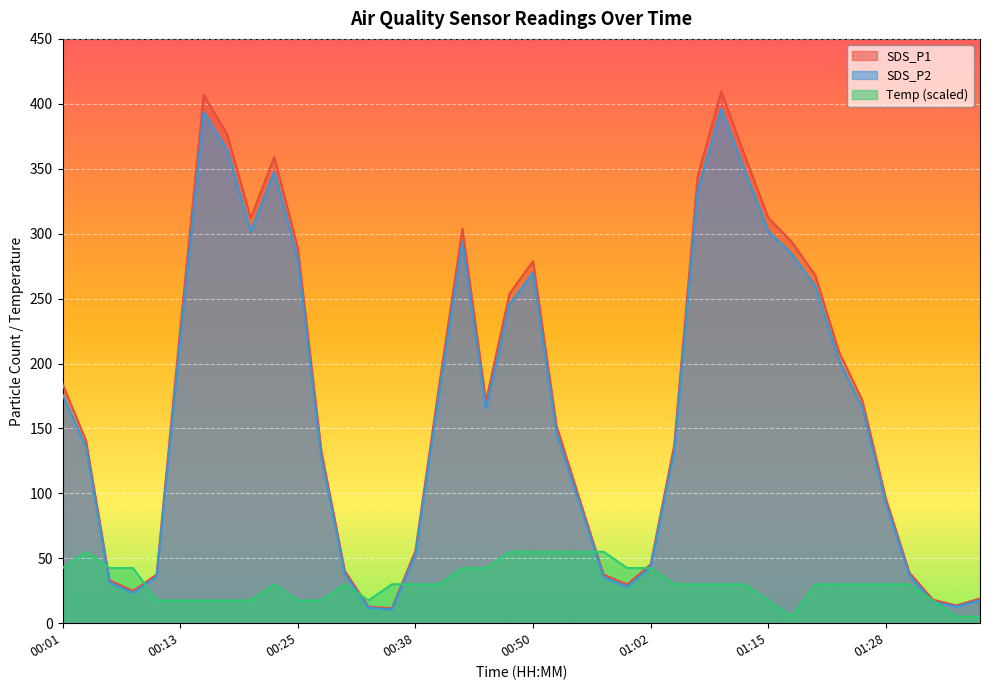

How many data points in Temp are less than 30?

13